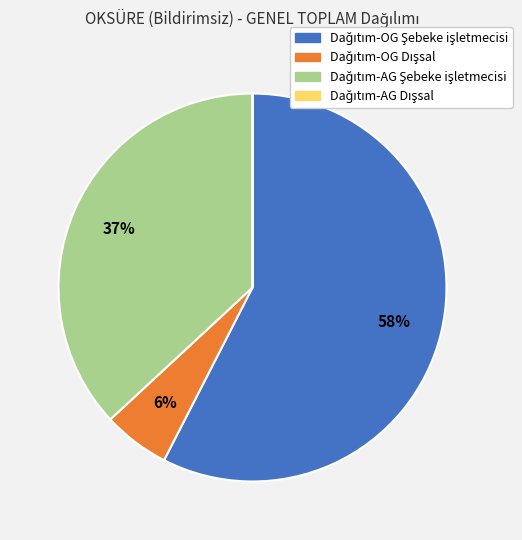

Does any single category account for the majority?

Yes